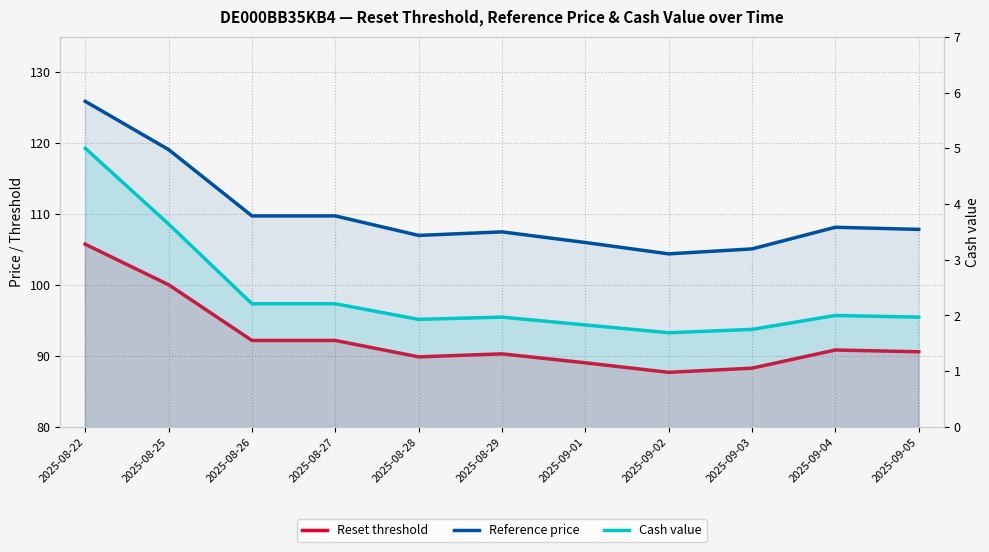

Which series has the largest range (max minus min)?

Reference price